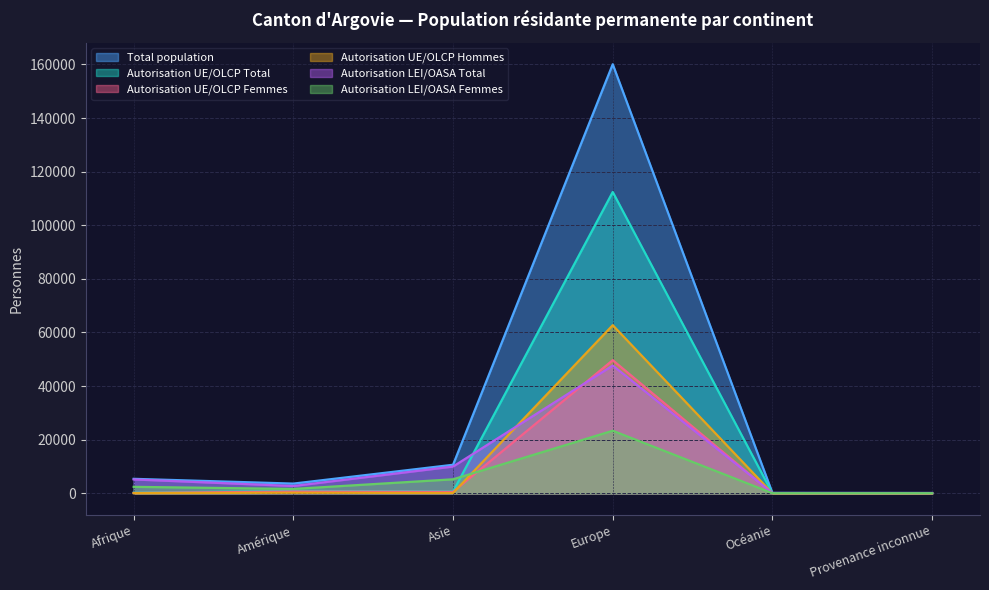

Rank the series by their maximum value, from lowest to highest.

Autorisation LEI/OASA Femmes, Autorisation LEI/OASA Total, Autorisation UE/OLCP Femmes, Autorisation UE/OLCP Hommes, Autorisation UE/OLCP Total, Total population